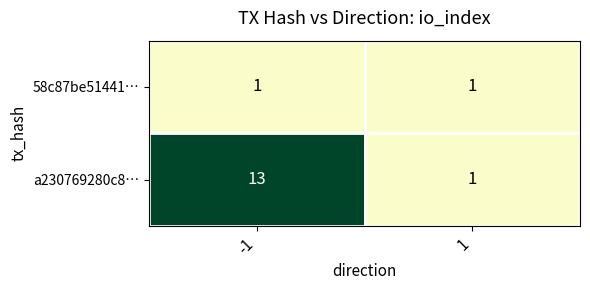

What is the highest value of the a230769280c8… series?

13